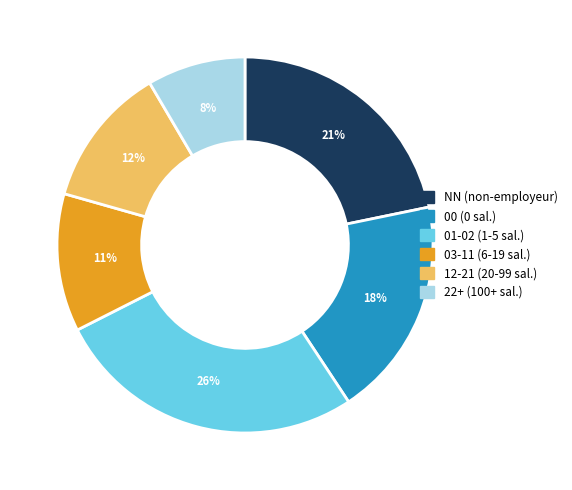

True or false: NN accounts for 5% of the total.

False